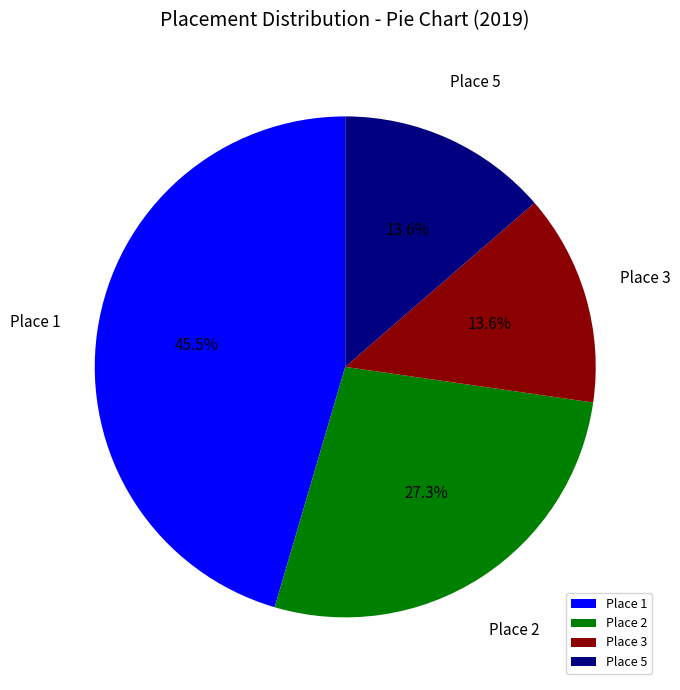

What is the largest slice in the pie chart?

Place 1